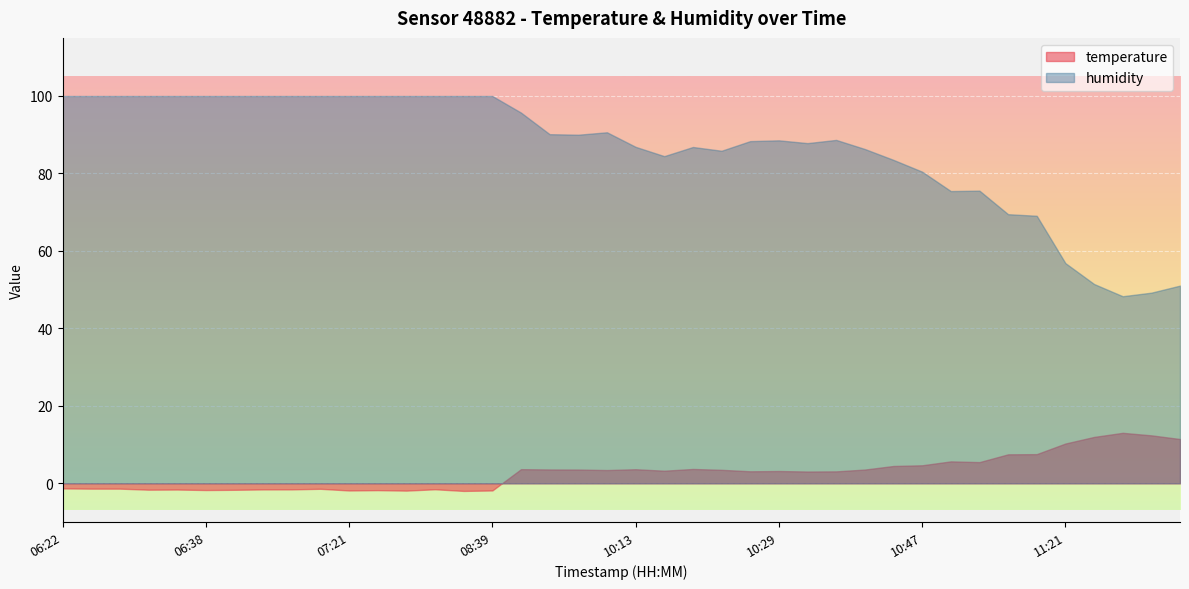

Is it true that temperature equals -1.7 at 06:38?

True